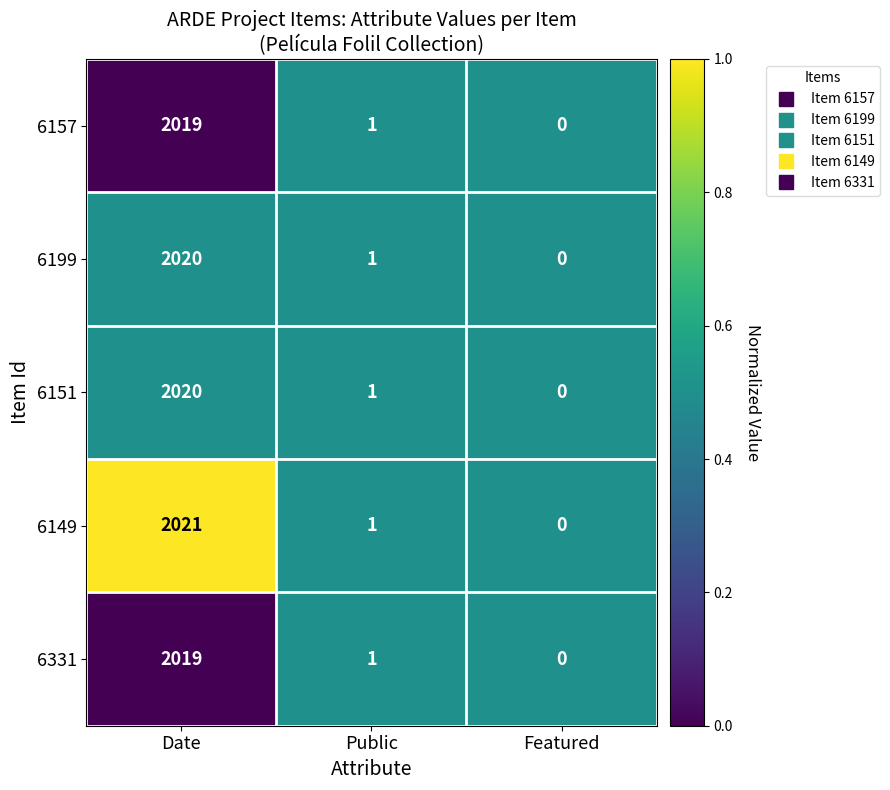

How many distinct data groups are displayed?

5